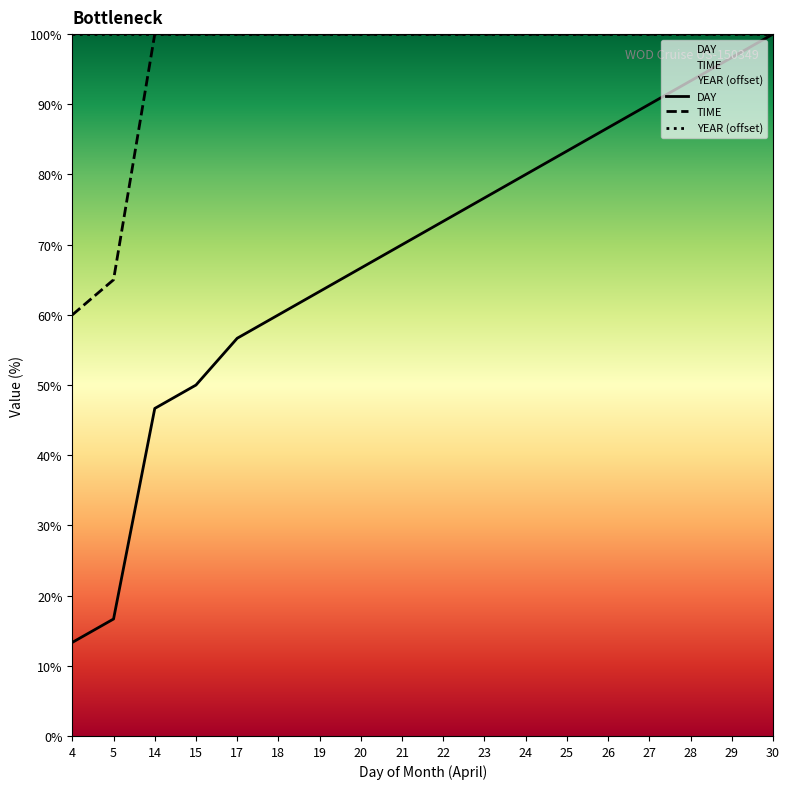

The value of TIME at 20 is 100.0. True or false?

True